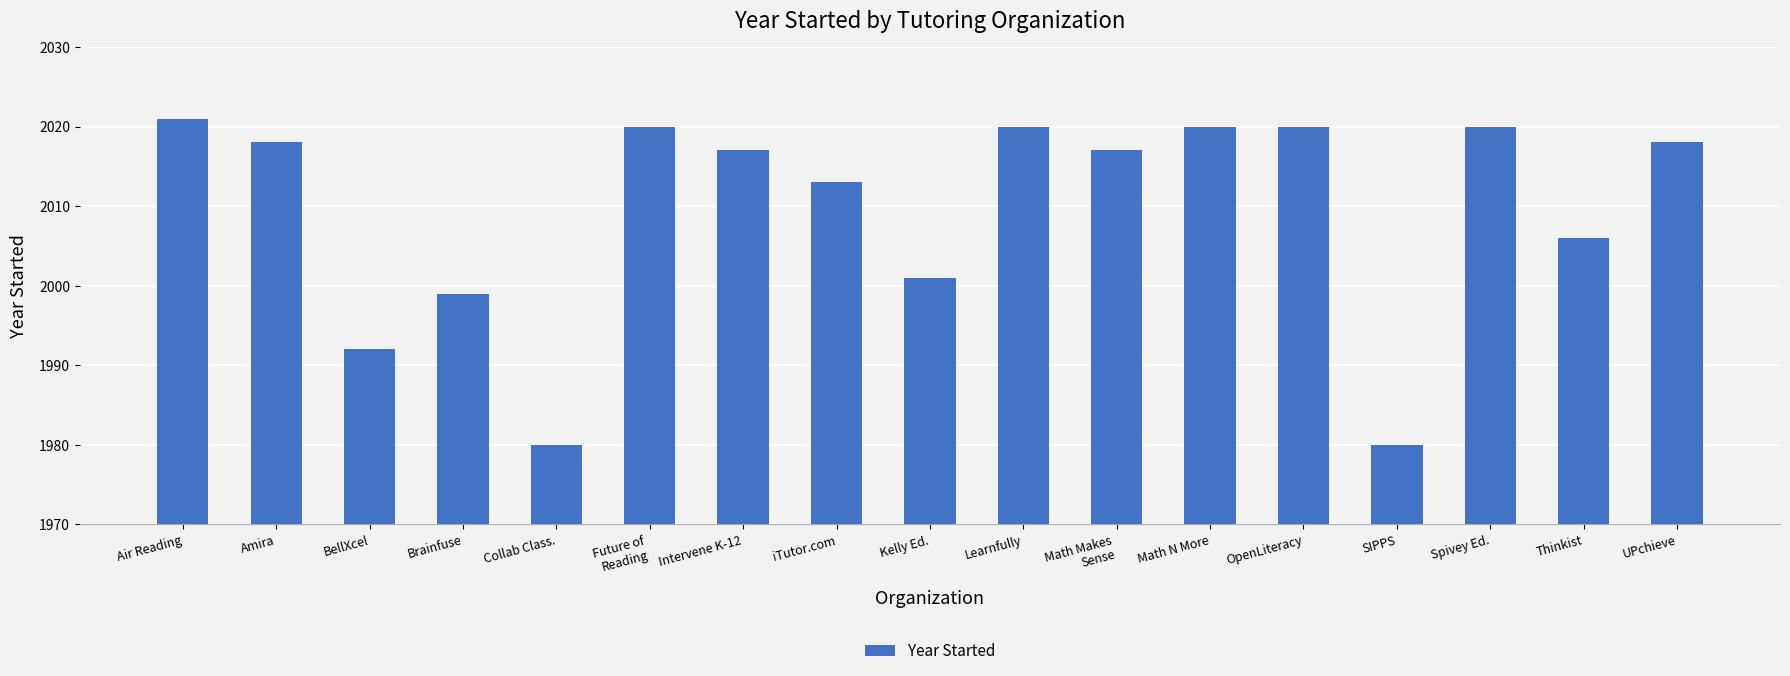

The chart shows a value of 2017 at Intervene K-12. True or false?

True